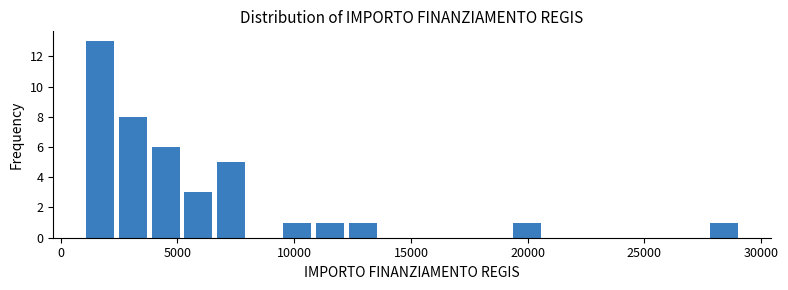

Read against the x-axis, roughly where is the centre of the tallest bar?

1500